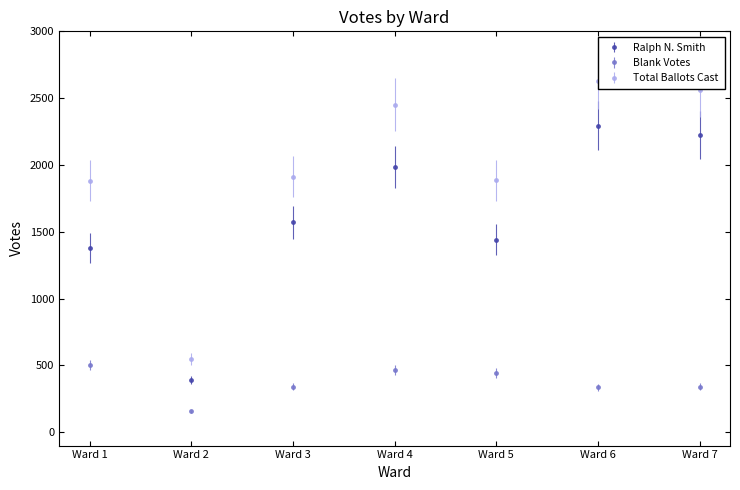

Where is Total Ballots Cast nearest to the value 1588?

Ward 1